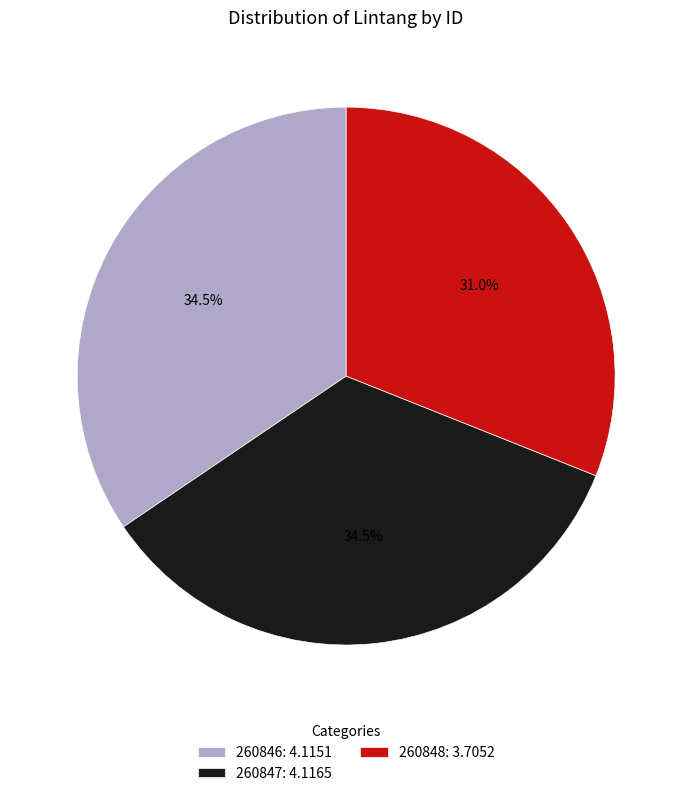

Combined, what portion of the pie is 260848: 3.7052 and 260847: 4.1165?

65.5%